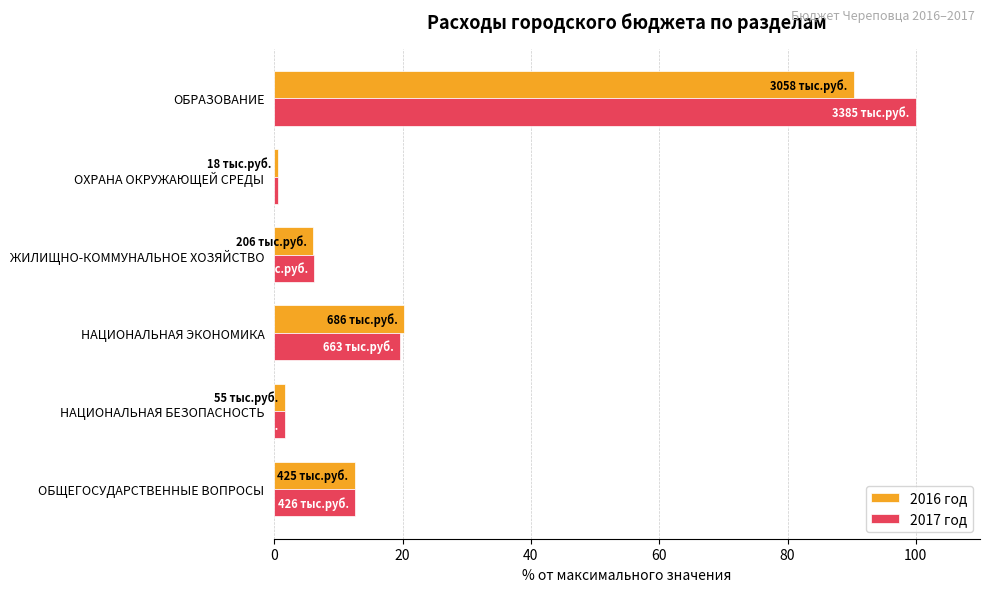

At which label is 2016 год closest to 45?

НАЦИОНАЛЬНАЯ ЭКОНОМИКА